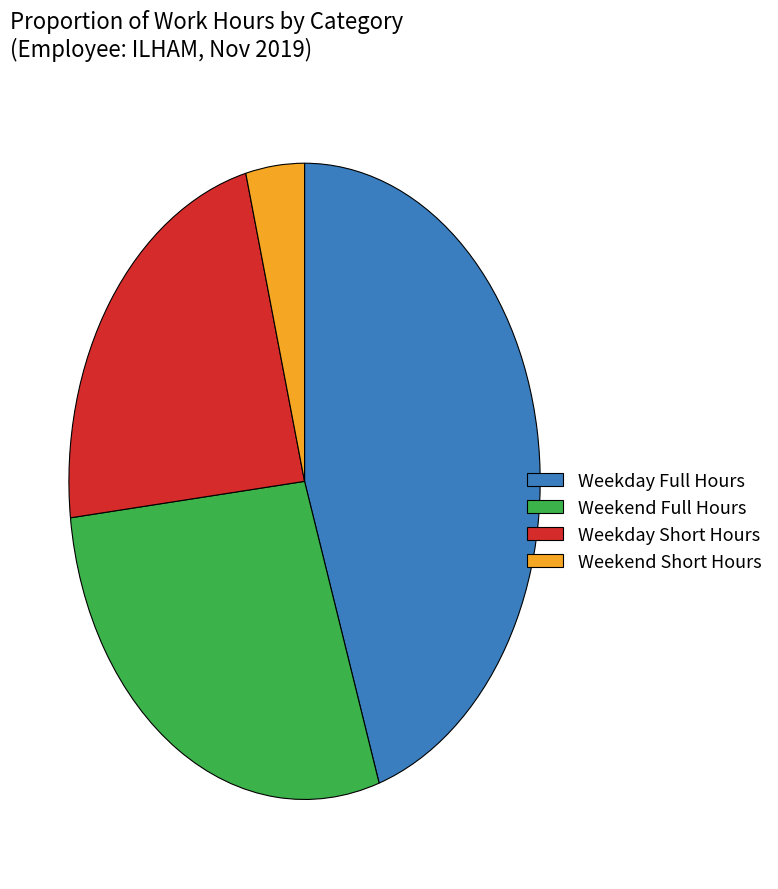

How many segments does this pie chart have?

4